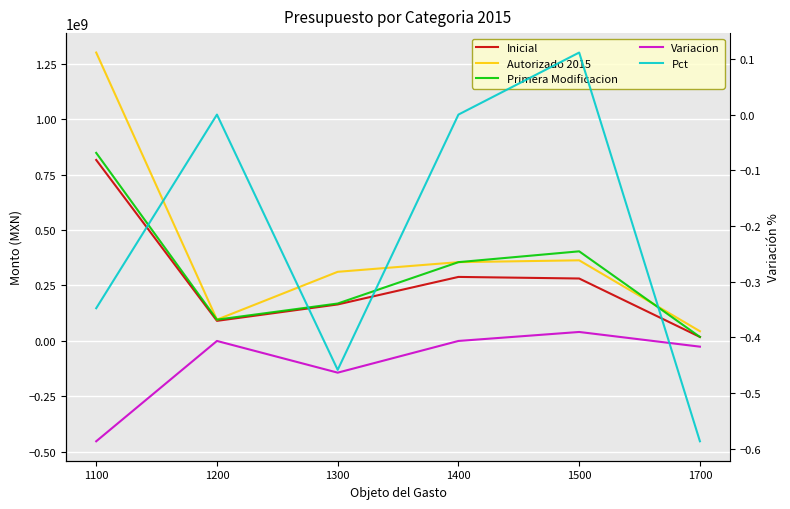

What is the total value across all series at 1400?

998693893.4